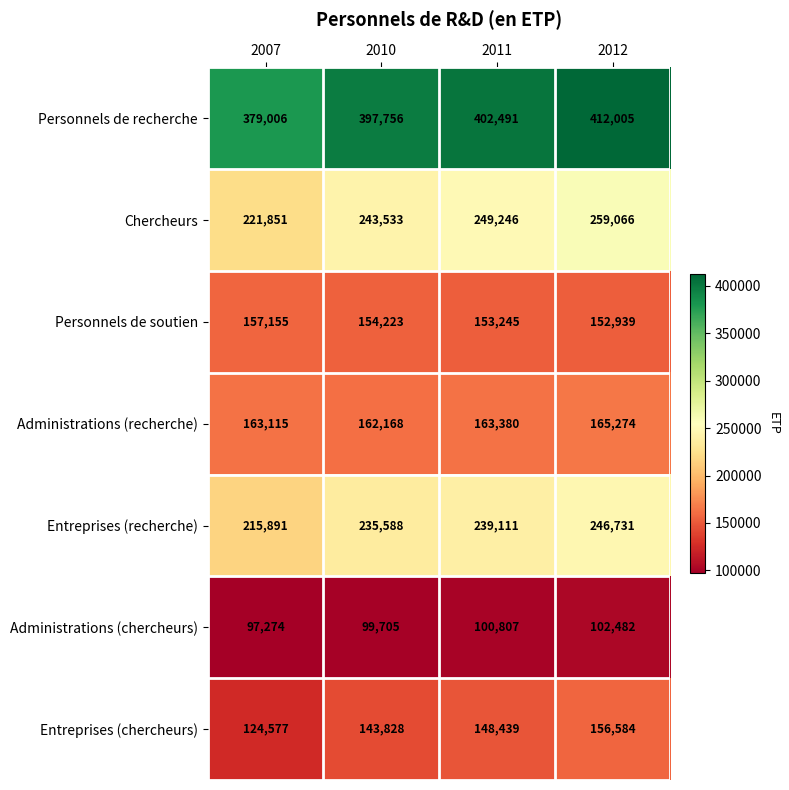

How many categories are shown in the chart?

4